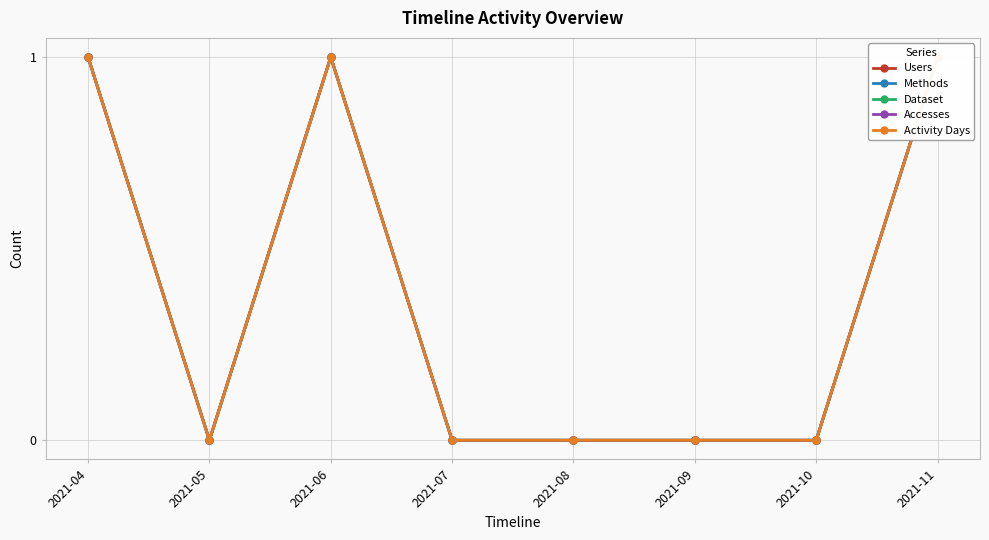

Reading left to right, list all the values displayed in this chart.

Users: 1	0	1	0	0	0	0	1
Methods: 1	0	1	0	0	0	0	1
Dataset: 1	0	1	0	0	0	0	1
Accesses: 1	0	1	0	0	0	0	1
Activity Days: 1	0	1	0	0	0	0	1